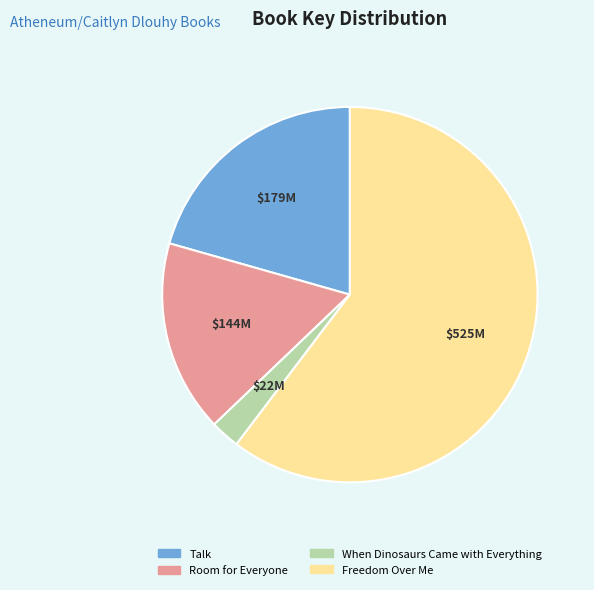

Is it true that Talk is 21% of the pie?

True